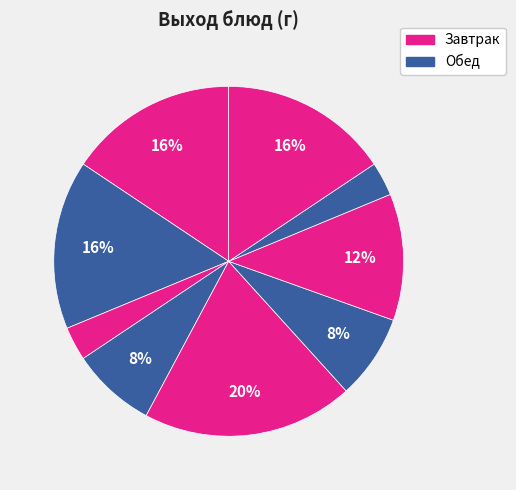

How many segments does this pie chart have?

9